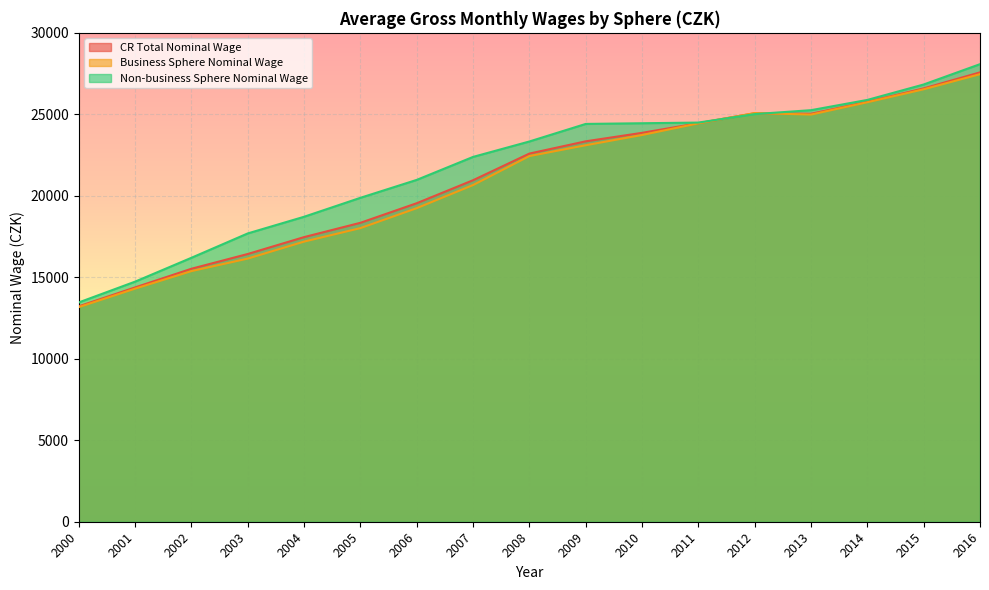

Which category has the lowest value across all series?

2000